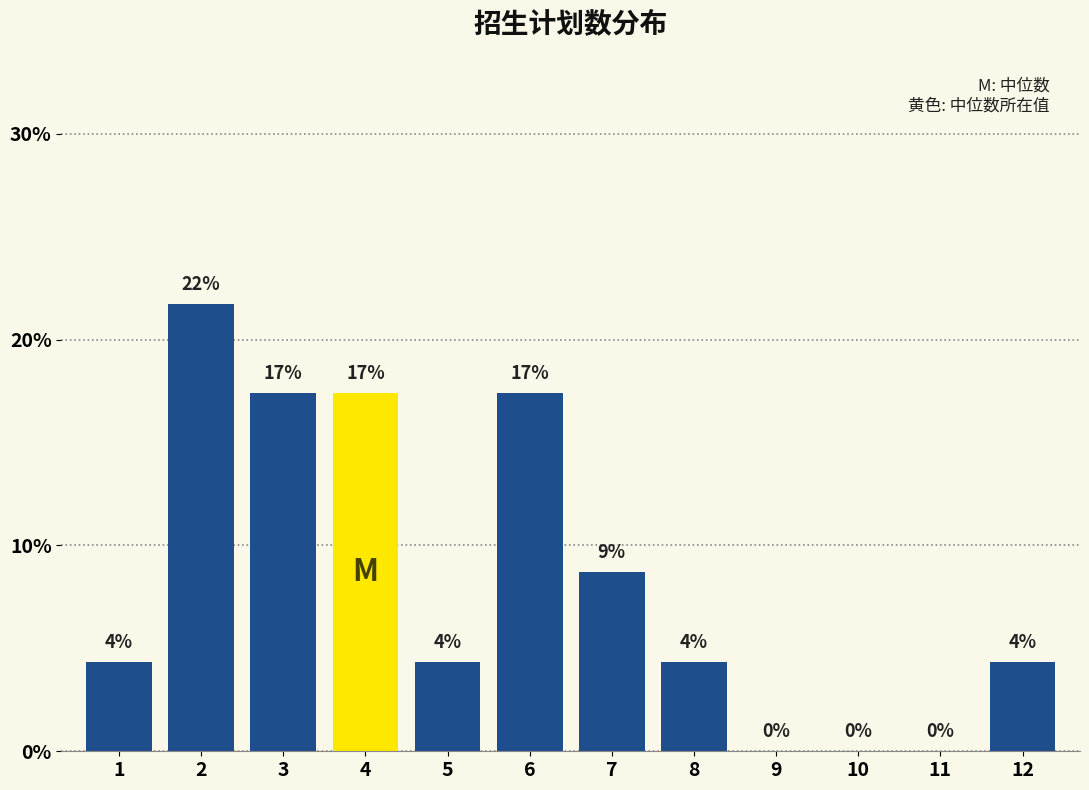

Are the bars horizontal?

No